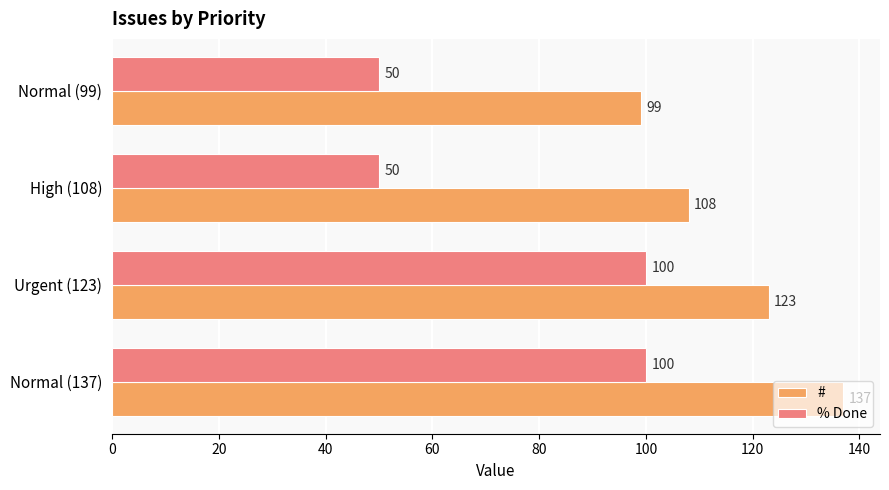

Between Normal (137) and Normal (99), which series saw the biggest shift?

% Done